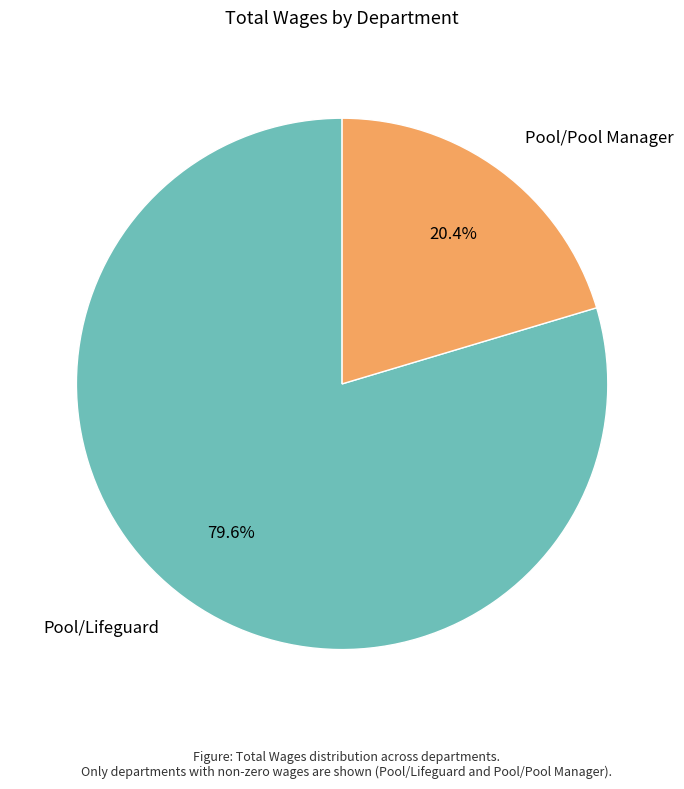

To the nearest percent, what is the average slice percentage?

50%